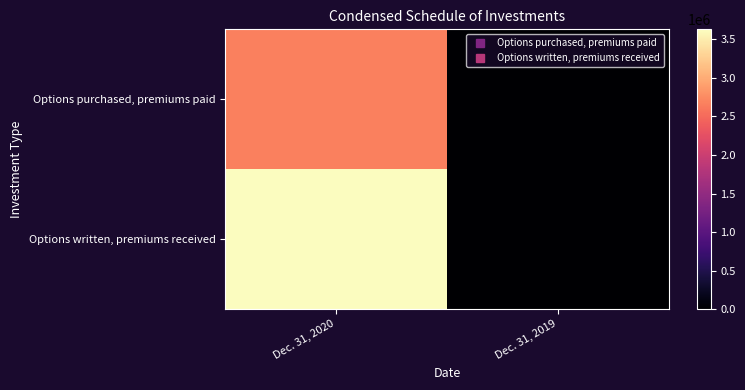

Rank the series by their maximum value, from highest to lowest.

Options written, premiums received, Options purchased, premiums paid